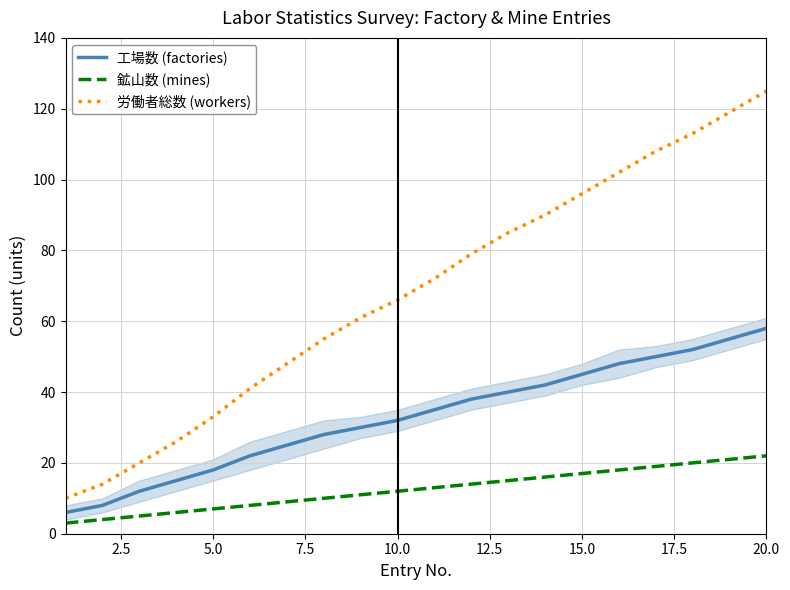

Which series has the largest total across all categories?

労働者総数 (workers)